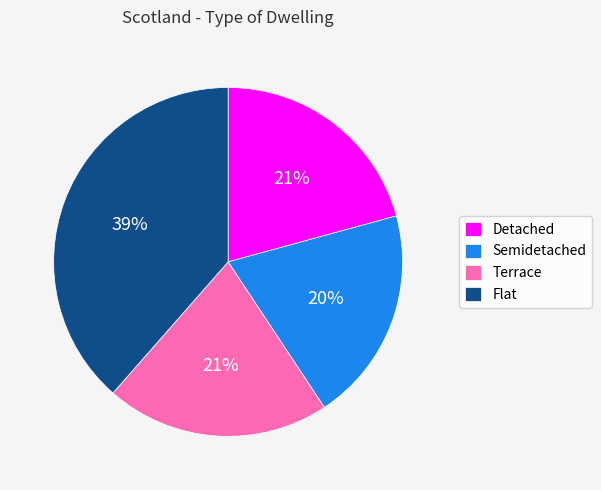

Between Flat and Detached, which is larger?

Flat